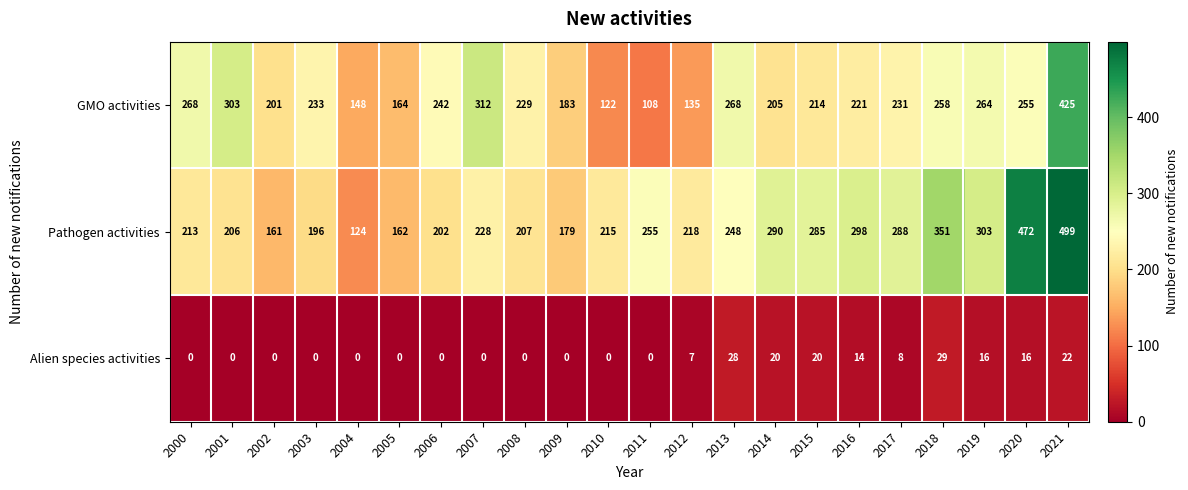

What is the lowest value of the Pathogen activities series?

124